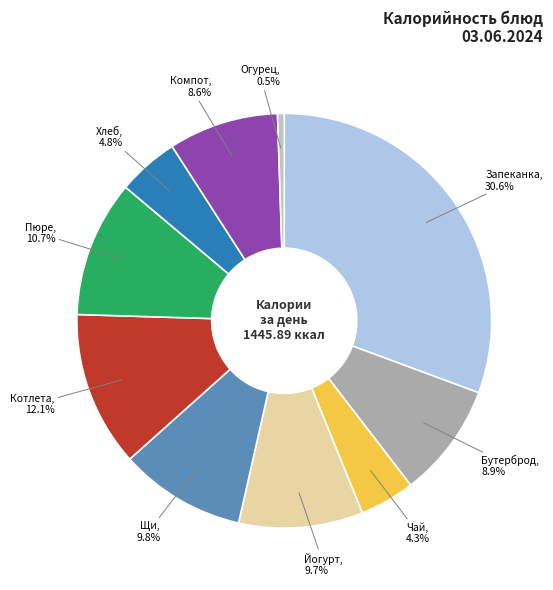

What is the ratio of the value at Щи to the value at Компот?

1.1